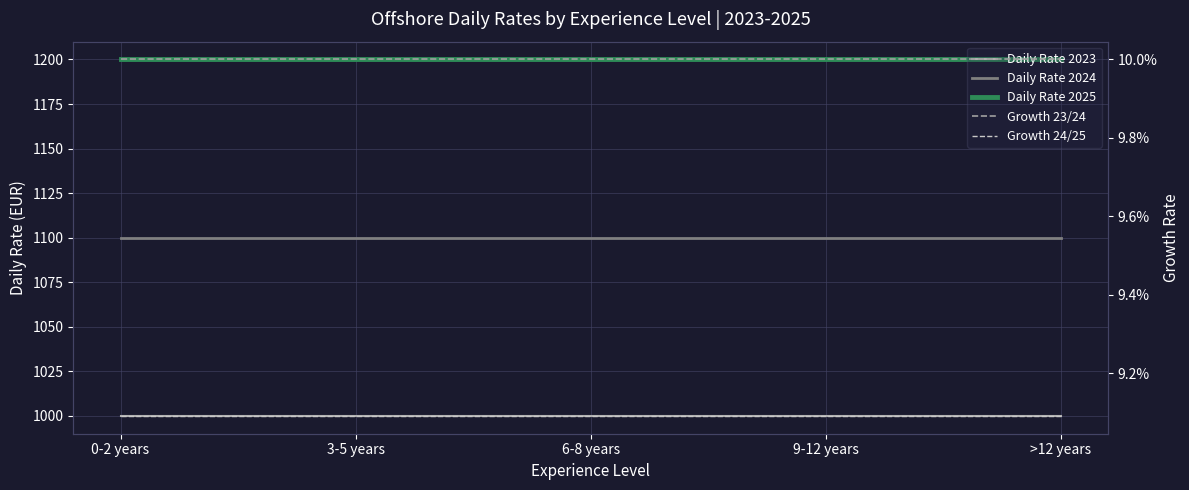

How many data points does each series have?

5